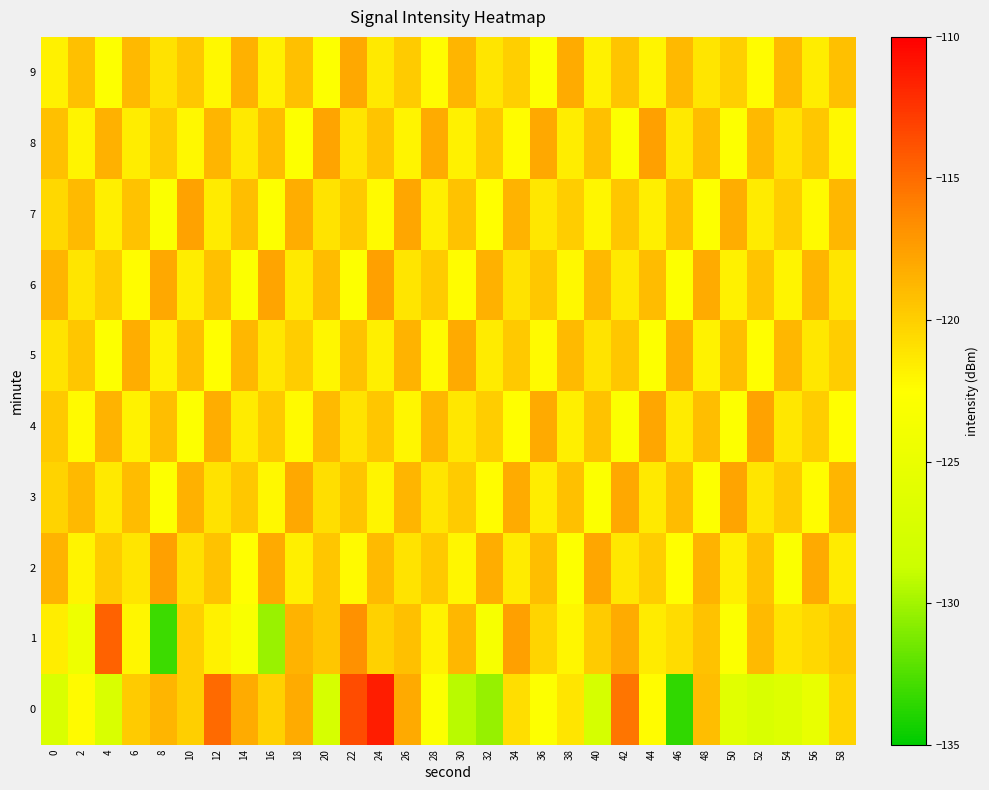

Between 18 and 56, which series saw the biggest shift?

row_0